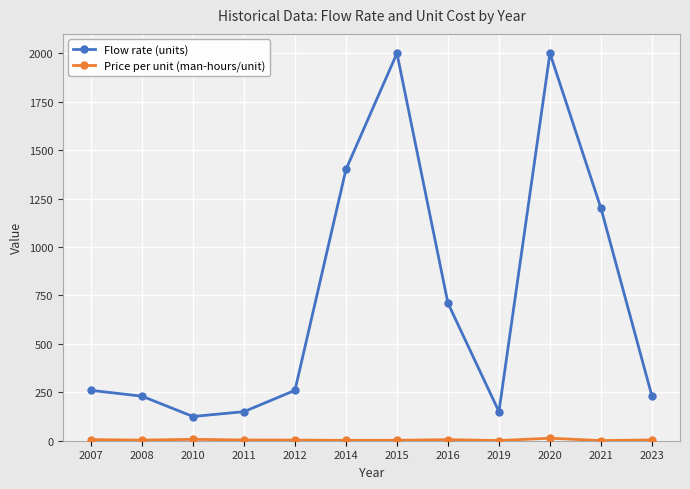

What is the minimum value for Flow rate (units)?

125.0